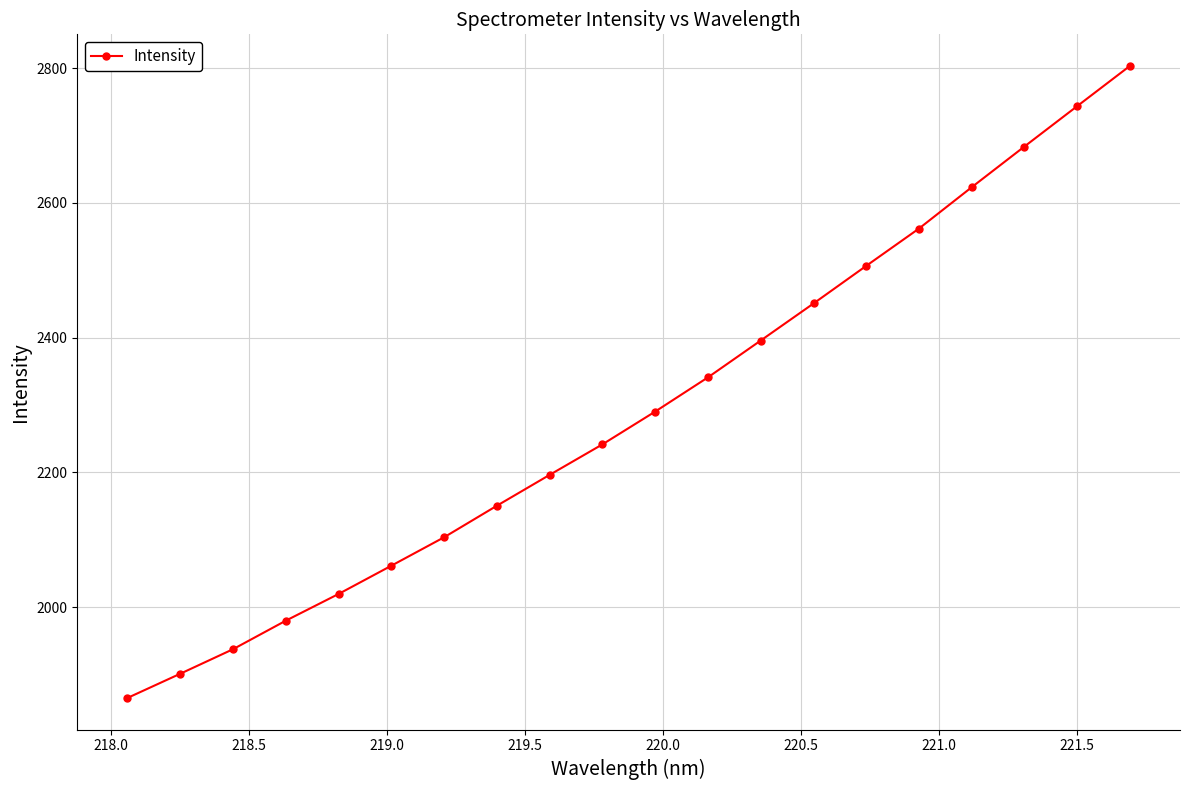

True or false: there are more than 0 points higher than both neighbors.

False